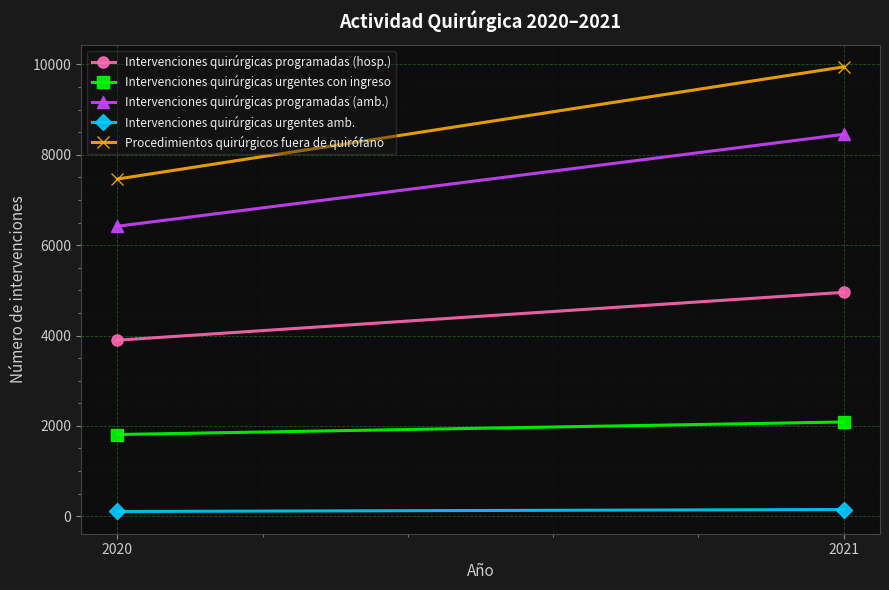

Count the Intervenciones quirúrgicas urgentes amb. values in the range 105 to 149.

2